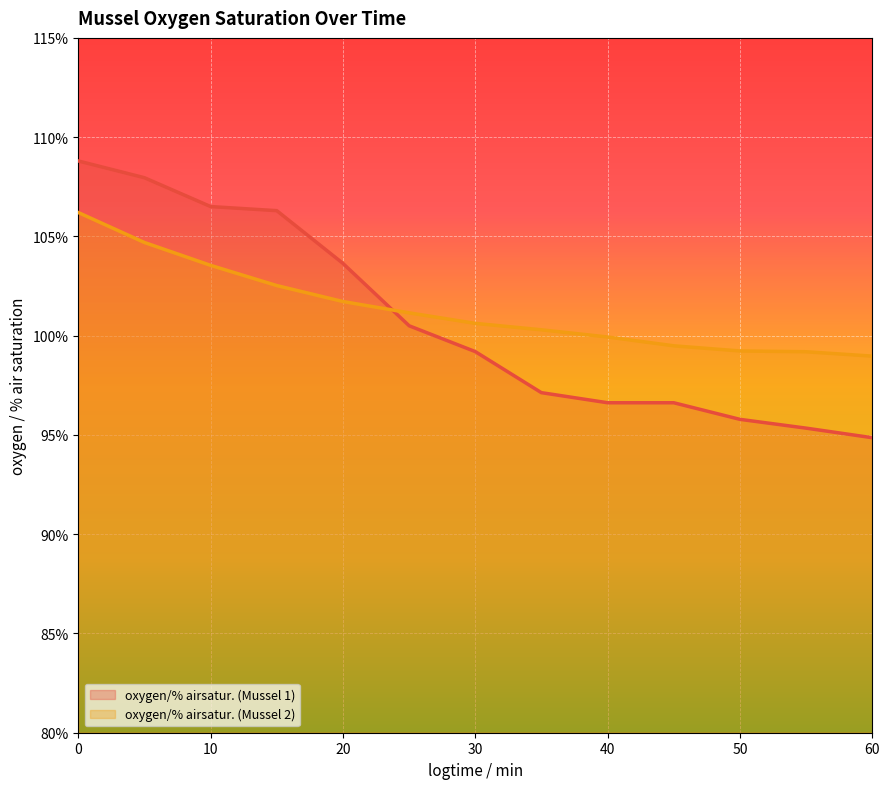

True or false: oxygen/% airsatur. (Mussel 1) has more than 0 points higher than both neighbors.

False